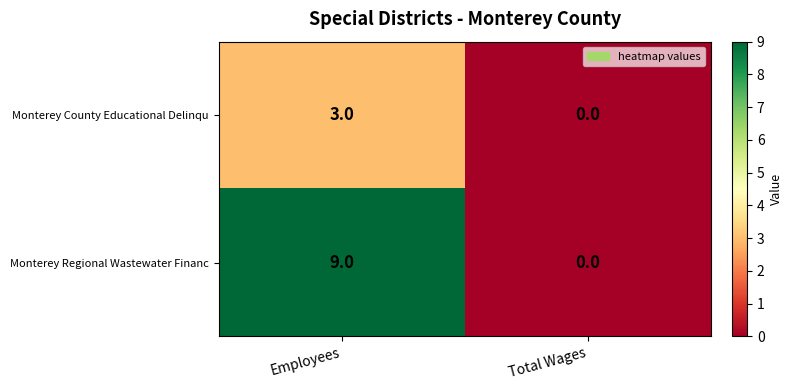

The value of Monterey County Educational Delinqu at Total Wages is 1. True or false?

False